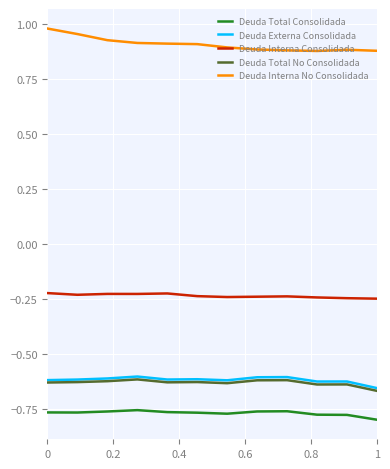

True or false: Deuda Interna Consolidada and Deuda Externa Consolidada intersect in this chart.

False